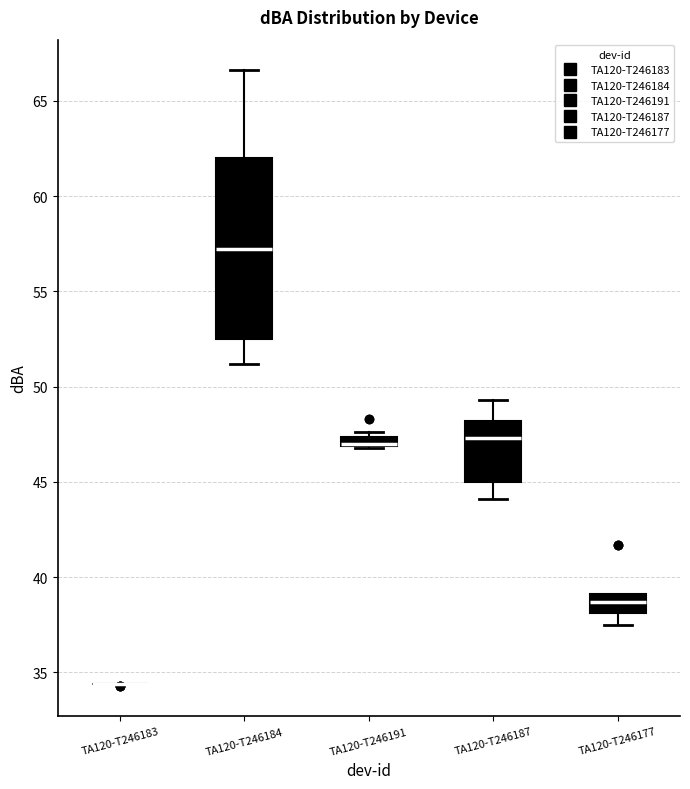

Which box is the tallest, from its lower edge to its upper edge?

TA120-T246184